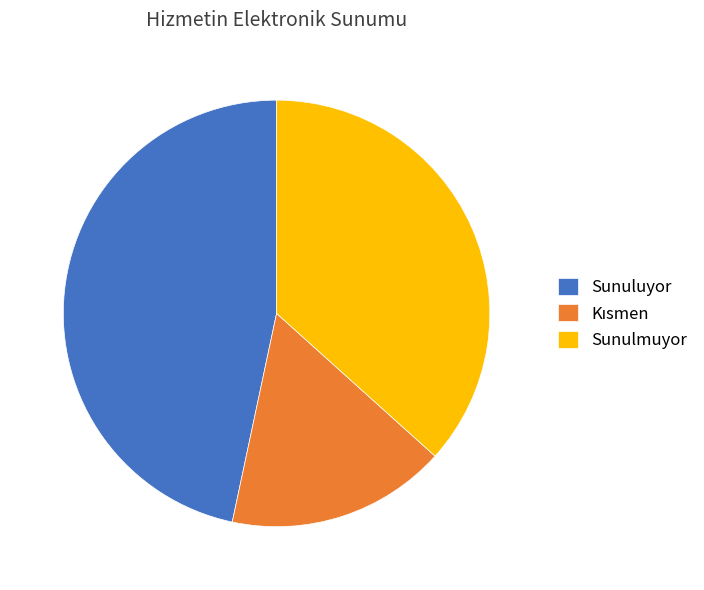

Is it true that Sunulmuyor is 37% of the pie?

True